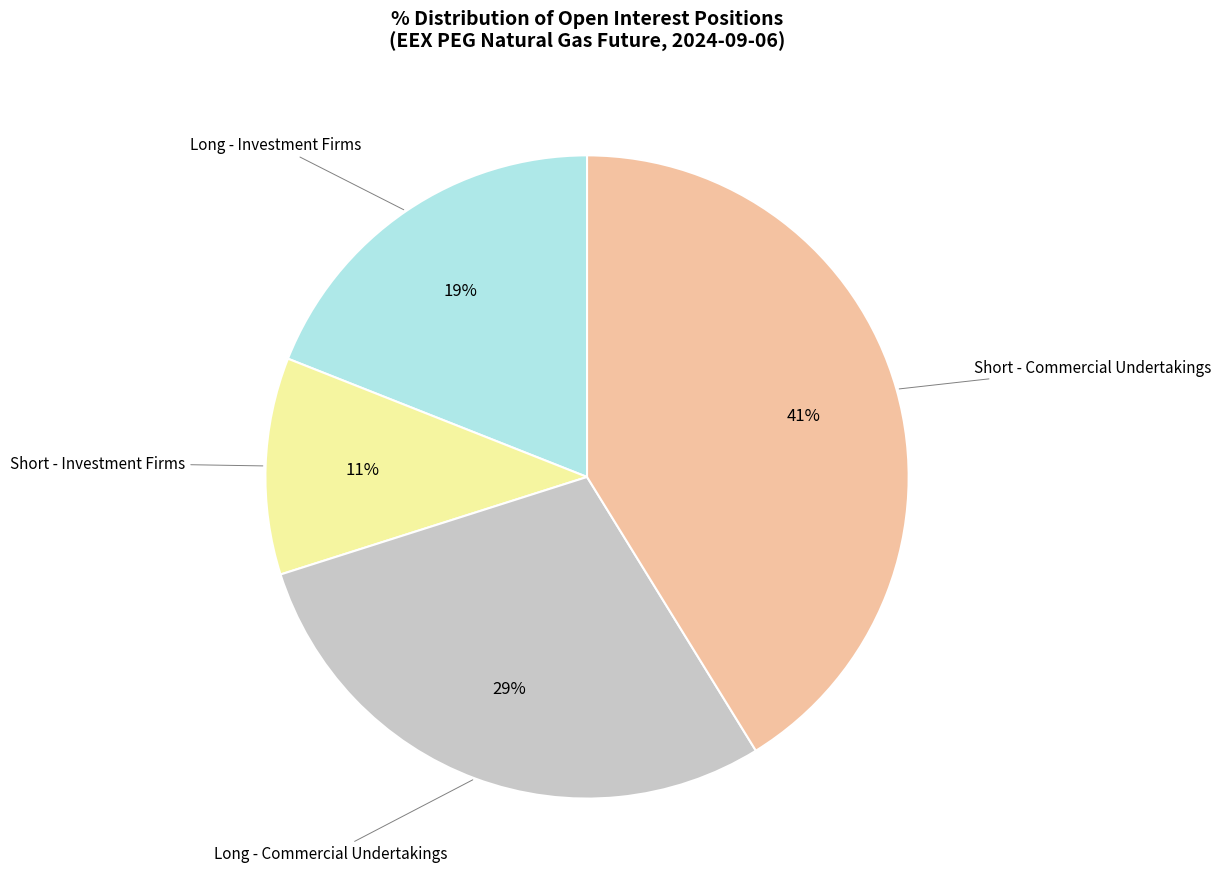

True or false: Short - Commercial Undertakings accounts for 41% of the total.

True